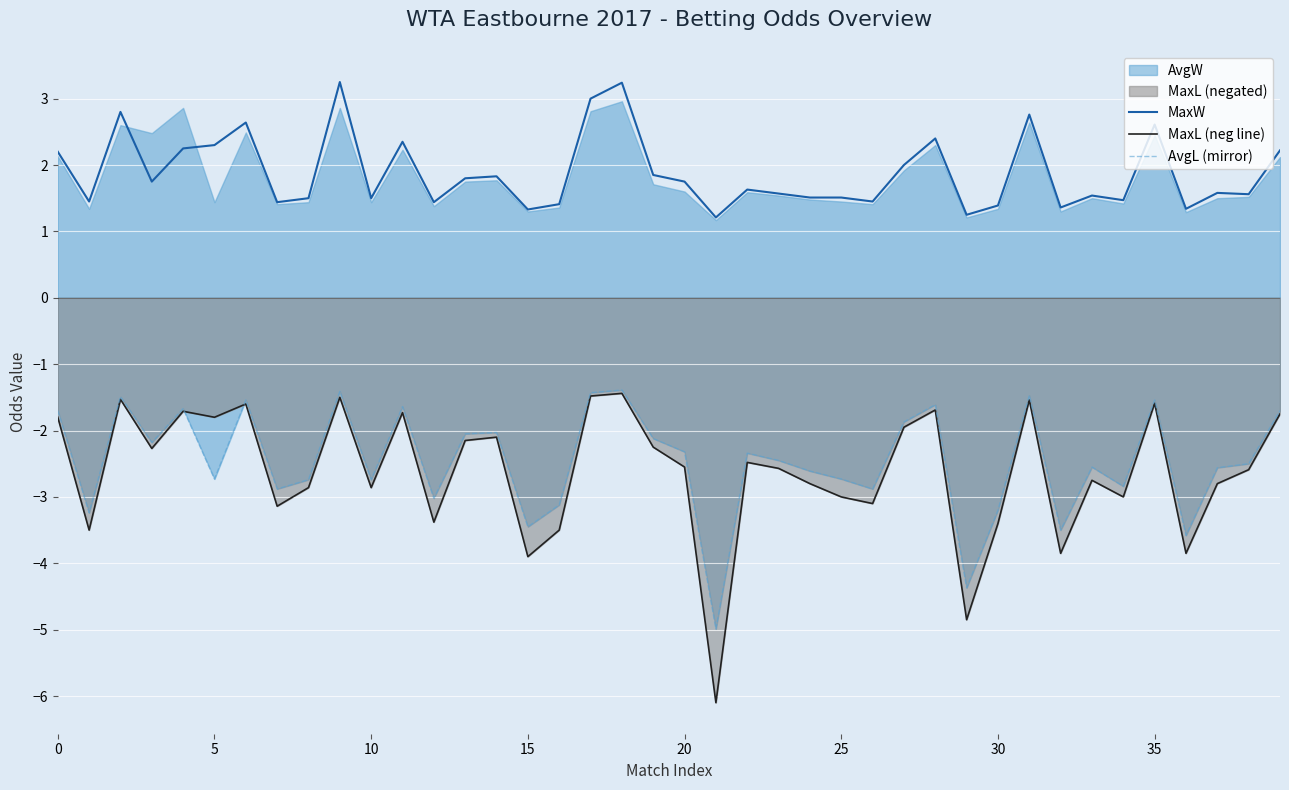

At 20, list the series in order from smallest to largest.

MaxL (neg line), AvgL (mirror), MaxW